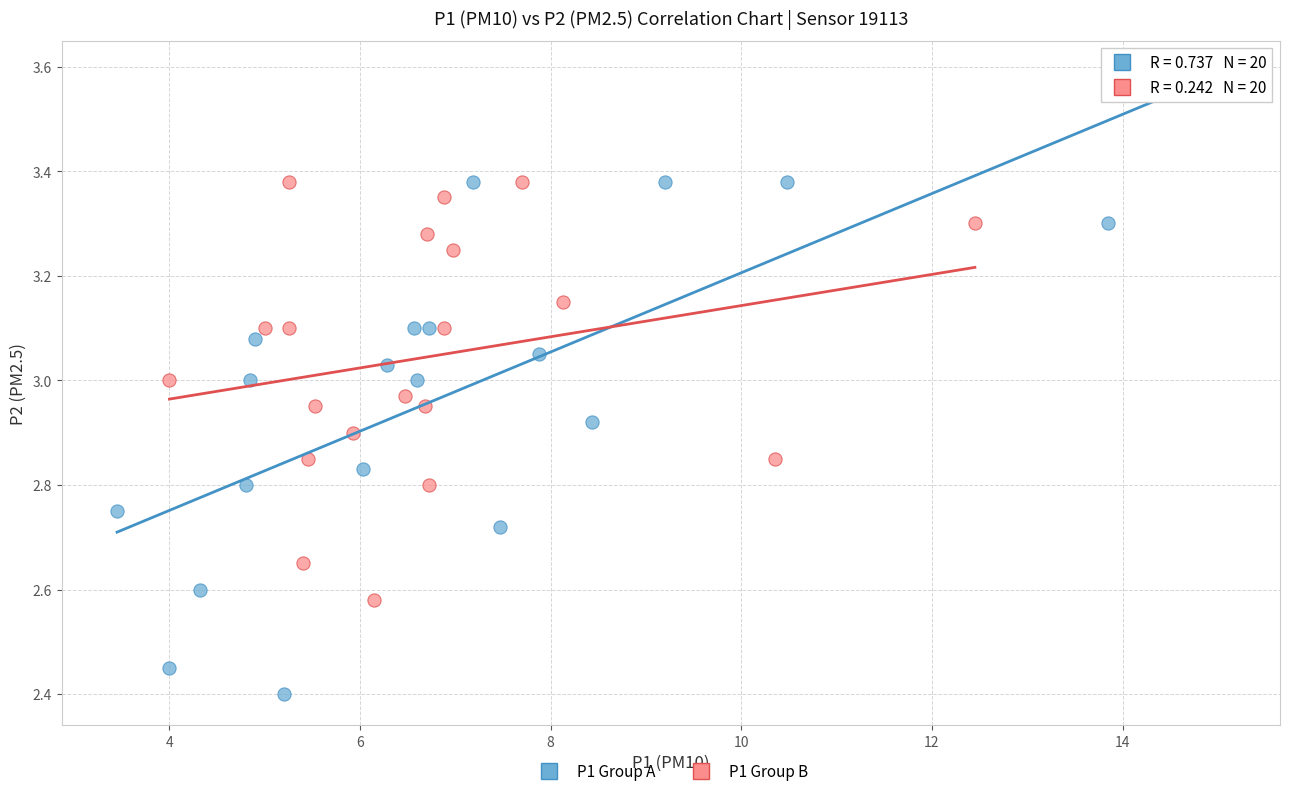

Which series contains the lowest Y value?

P1 Group A